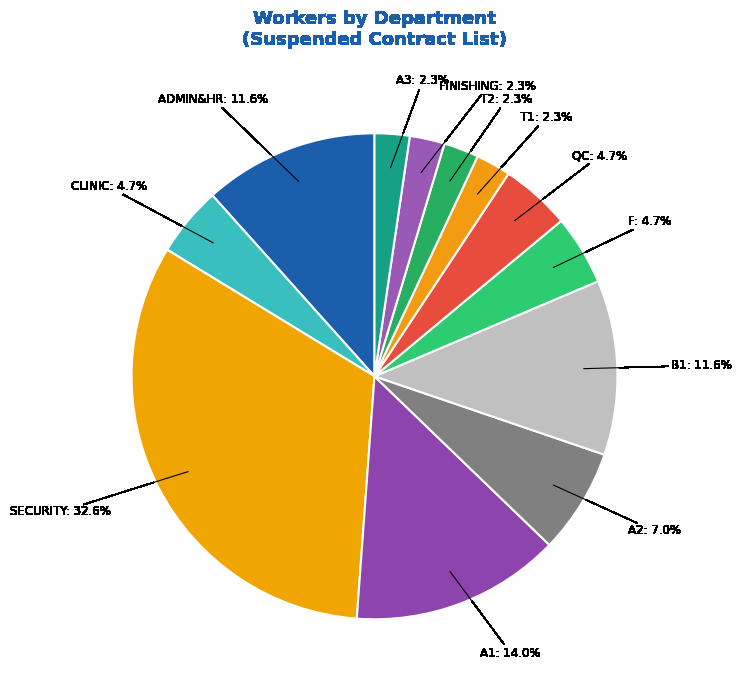

What is the largest slice in the pie chart?

SECURITY